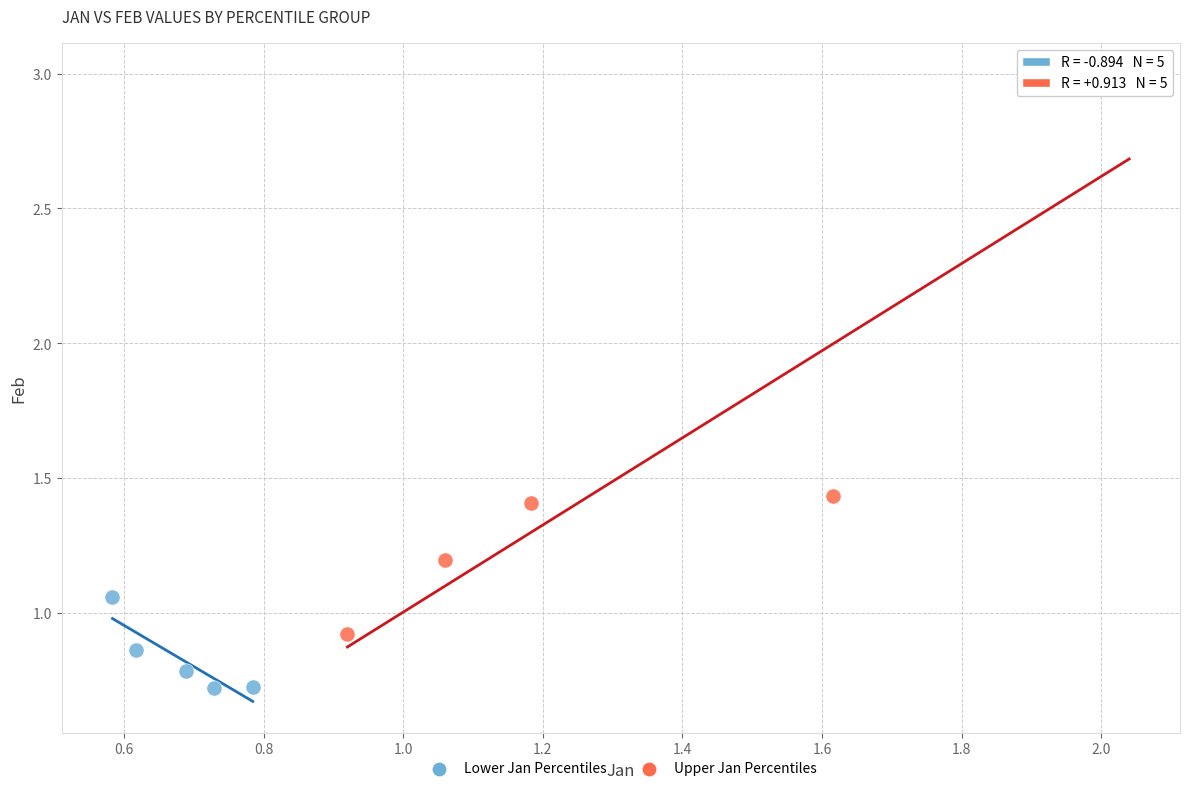

Which series contains the highest Y value?

Upper Jan Percentiles